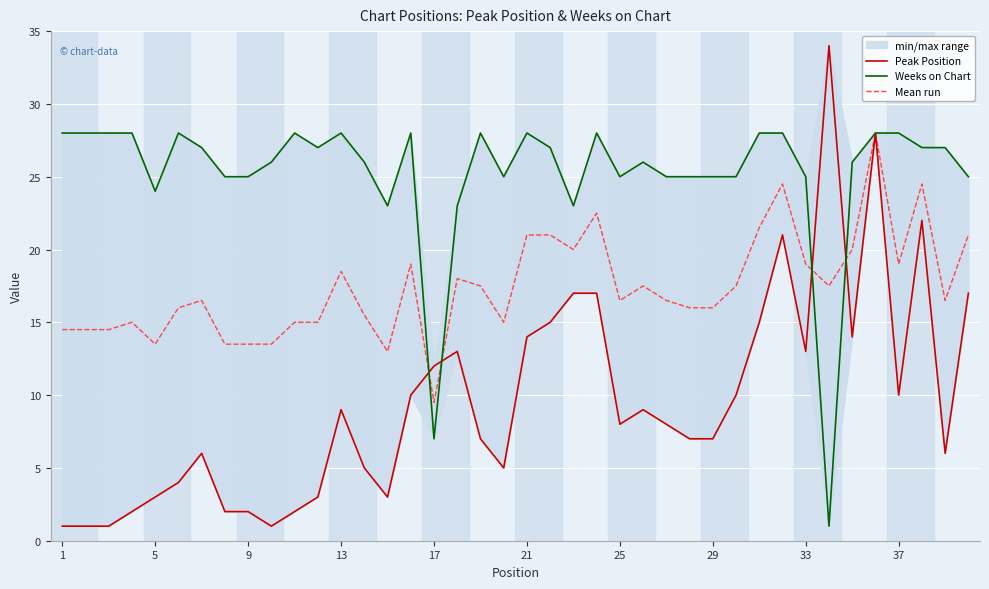

The Mean run series shows 10.2 at 29. True or false?

False